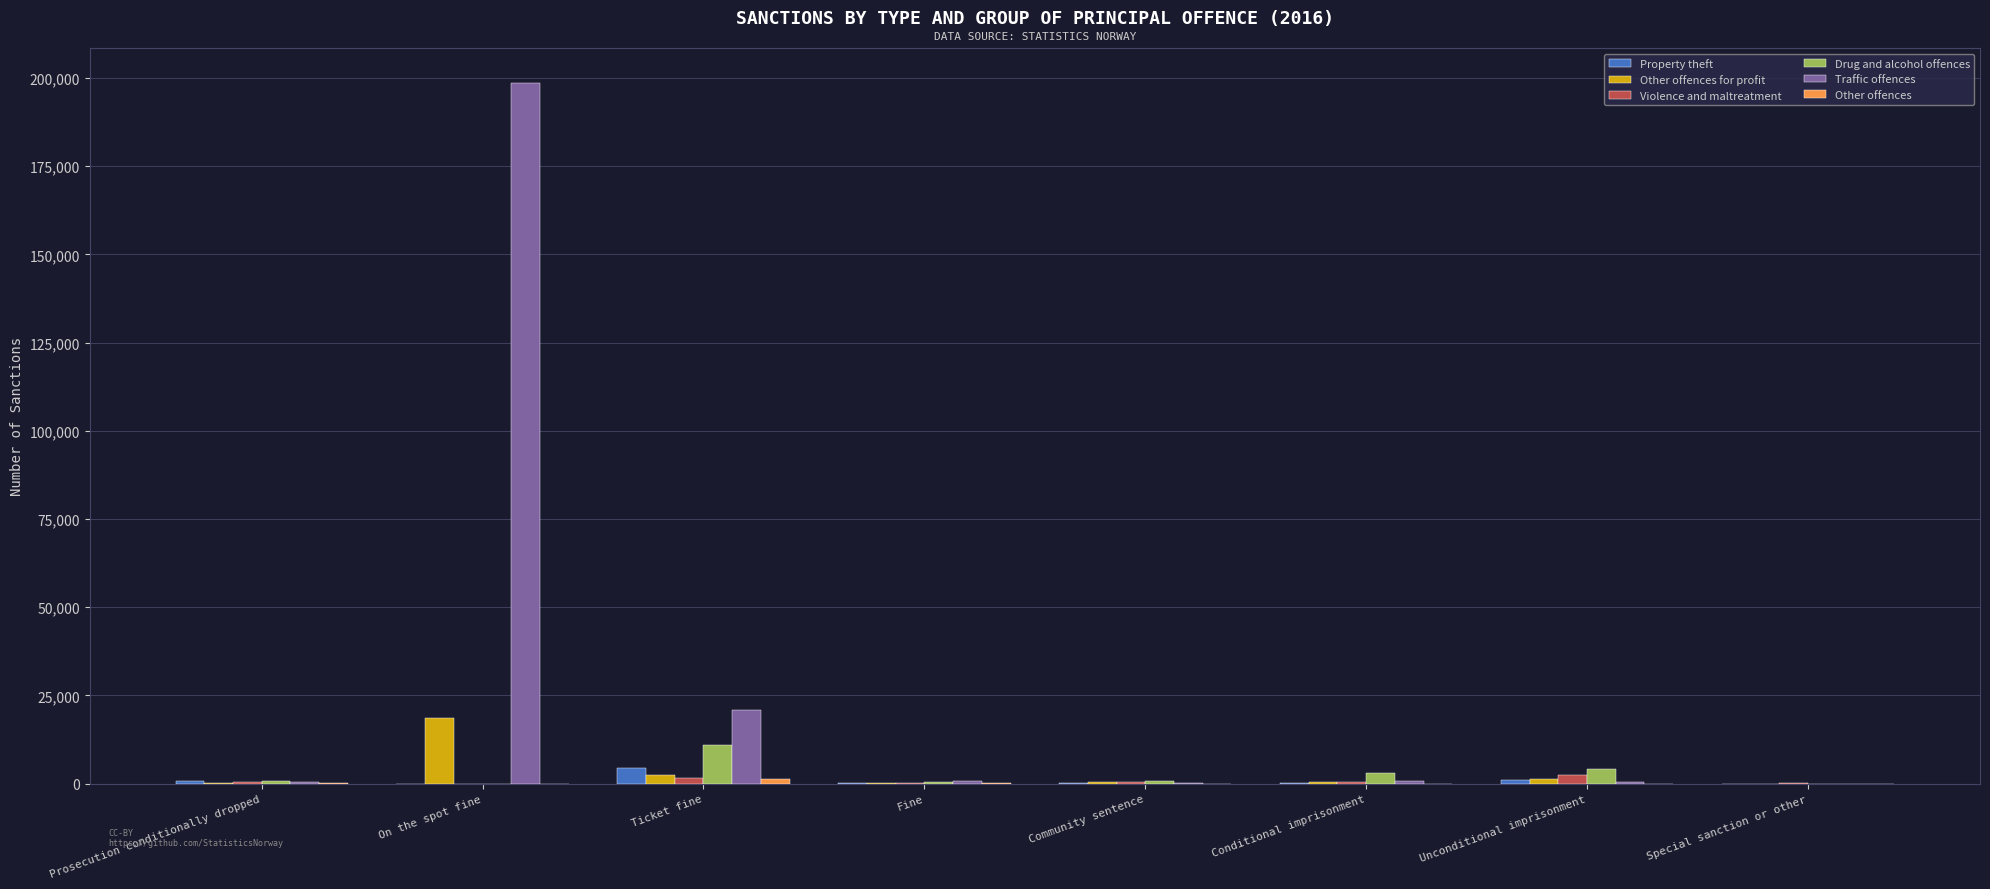

The Traffic offences series shows 20907 at Ticket fine. True or false?

True